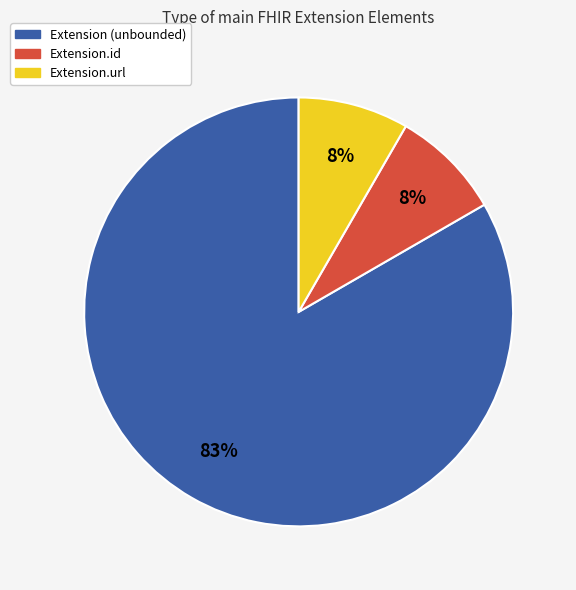

Does any single category account for the majority?

Yes